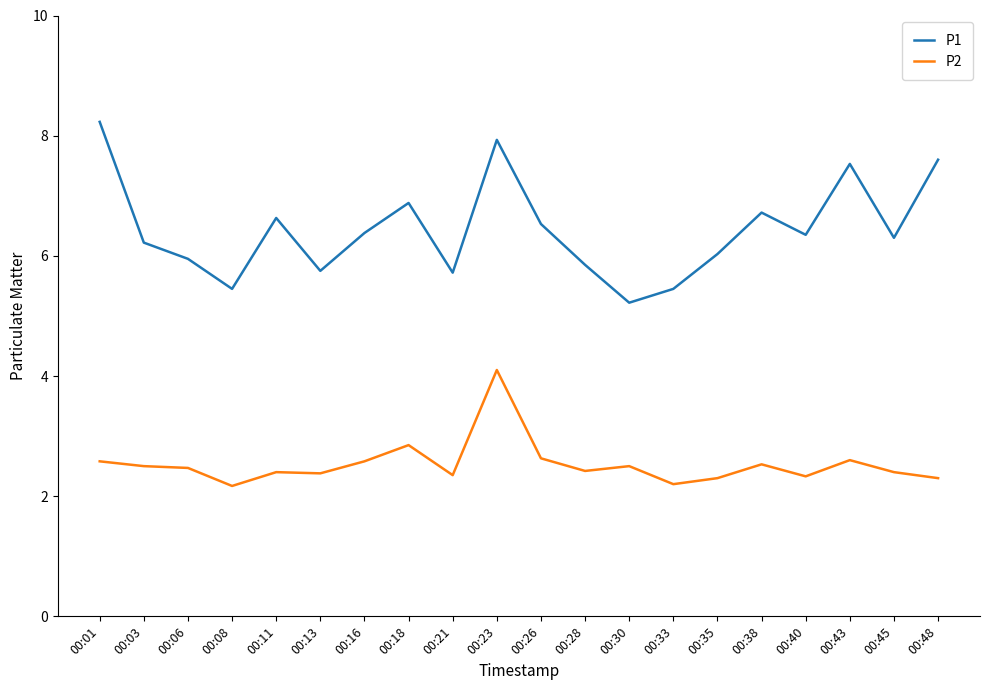

Rank the series by their maximum value, from lowest to highest.

P2, P1